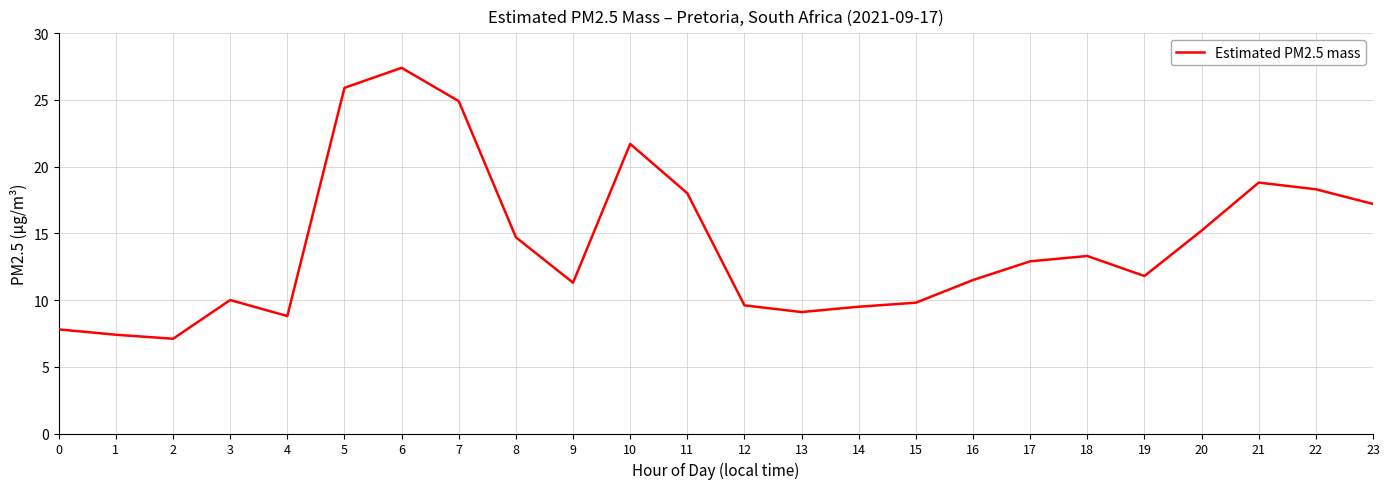

The value at 2 is 7.1. True or false?

True